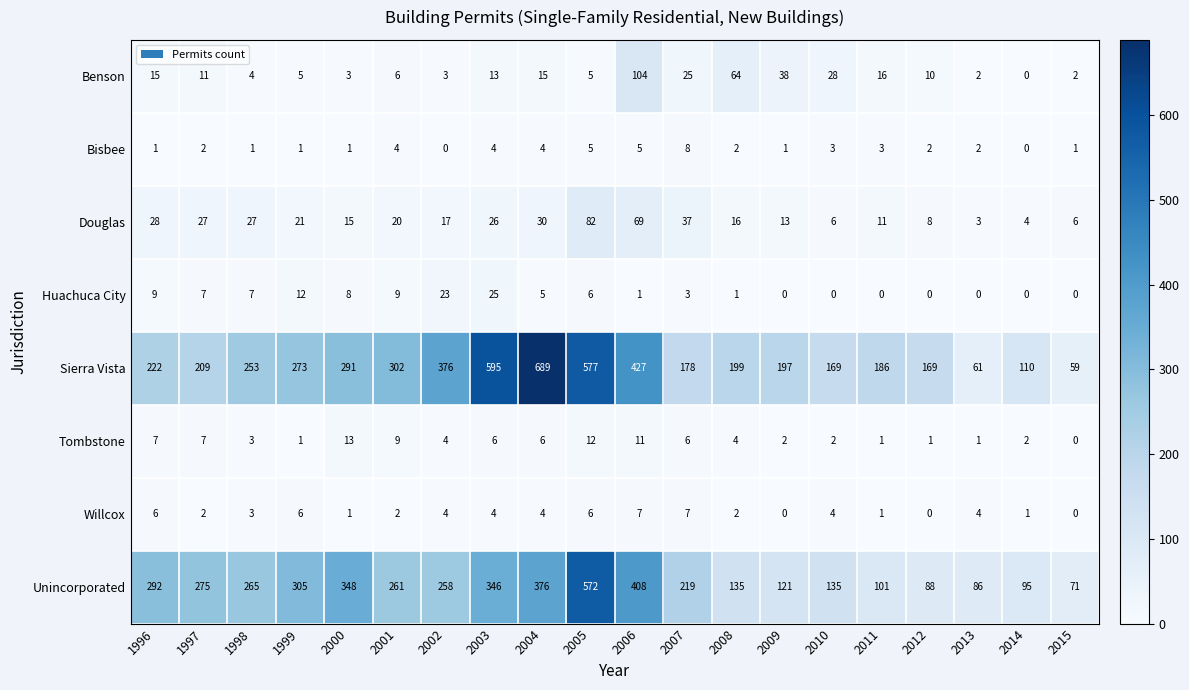

The value of Benson at 2002 is 3. True or false?

True